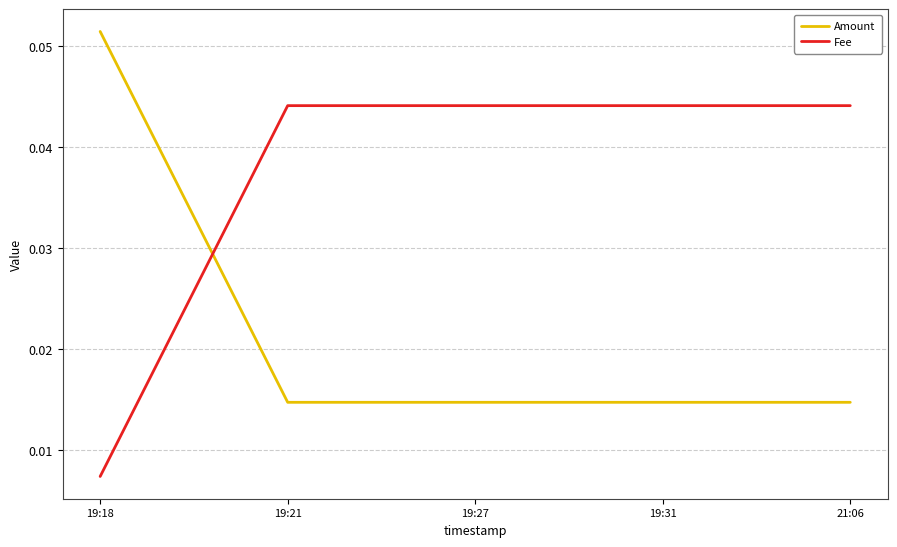

Which category has the lowest value across all series?

19:18